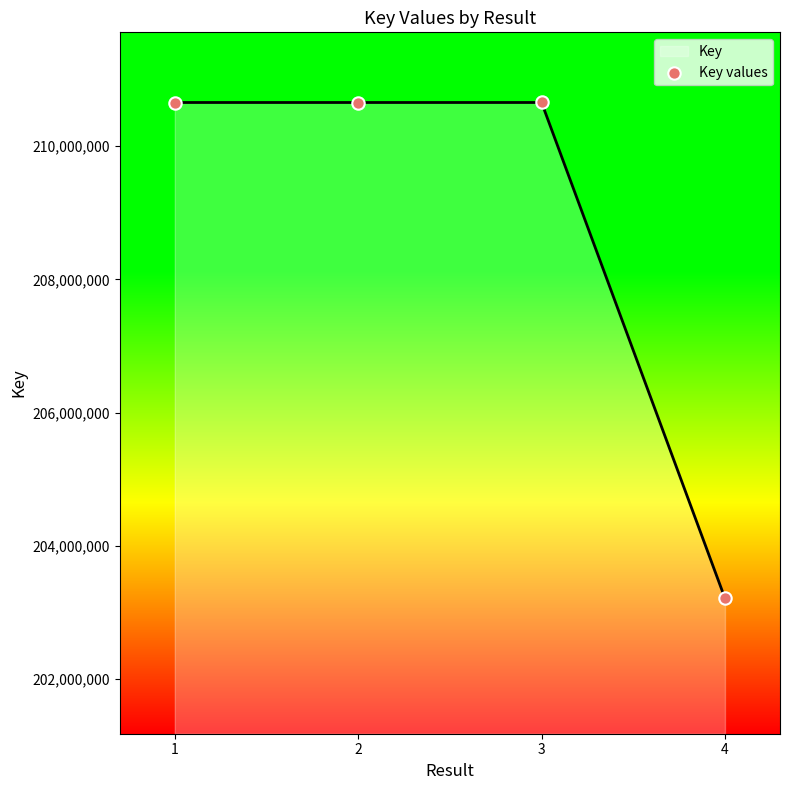

Between 3 and 4, which is larger?

3